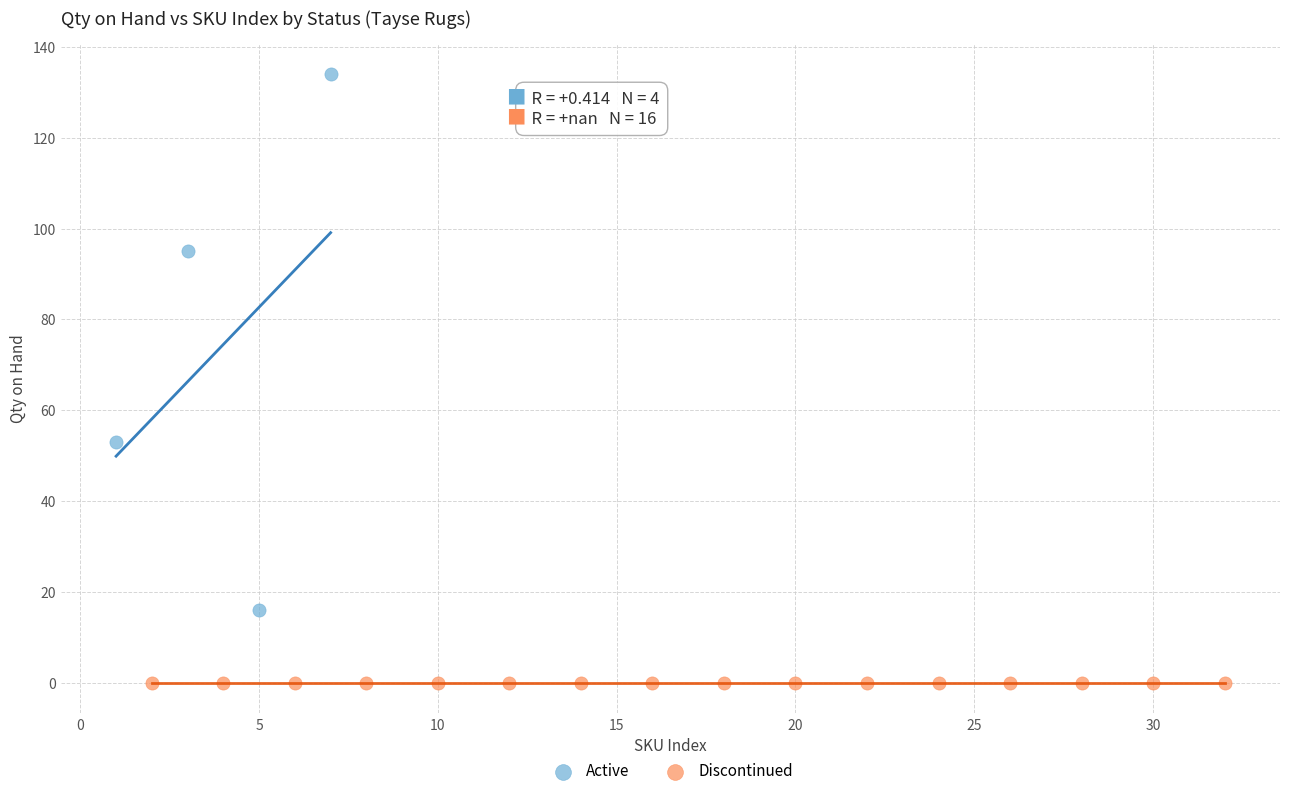

Which series contains the lowest Y value?

Discontinued